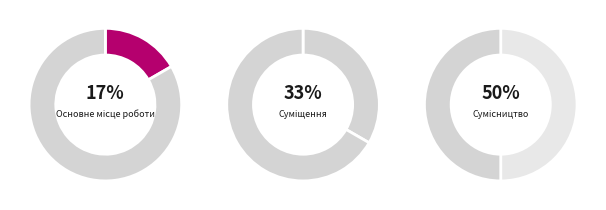

How many slices are in this pie chart?

3